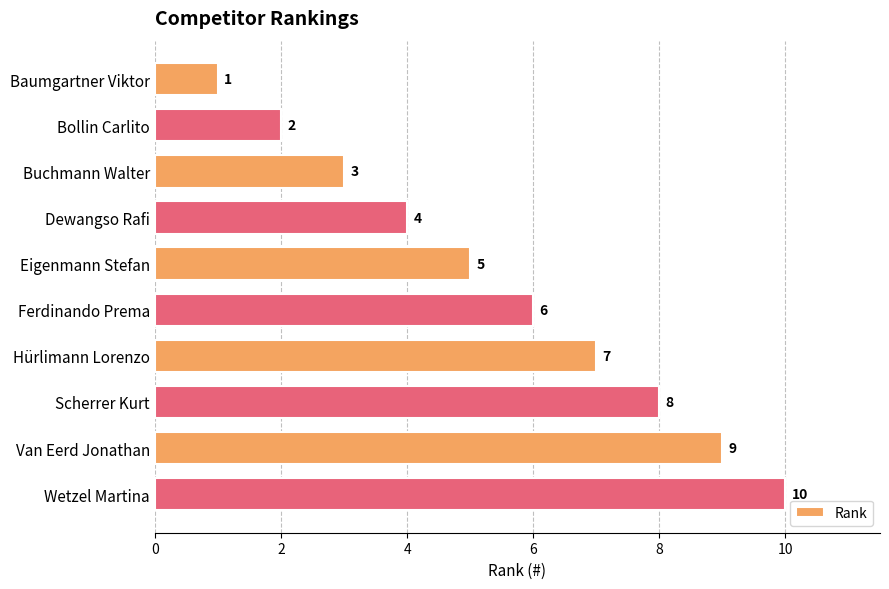

Count the number of data series in this chart.

1